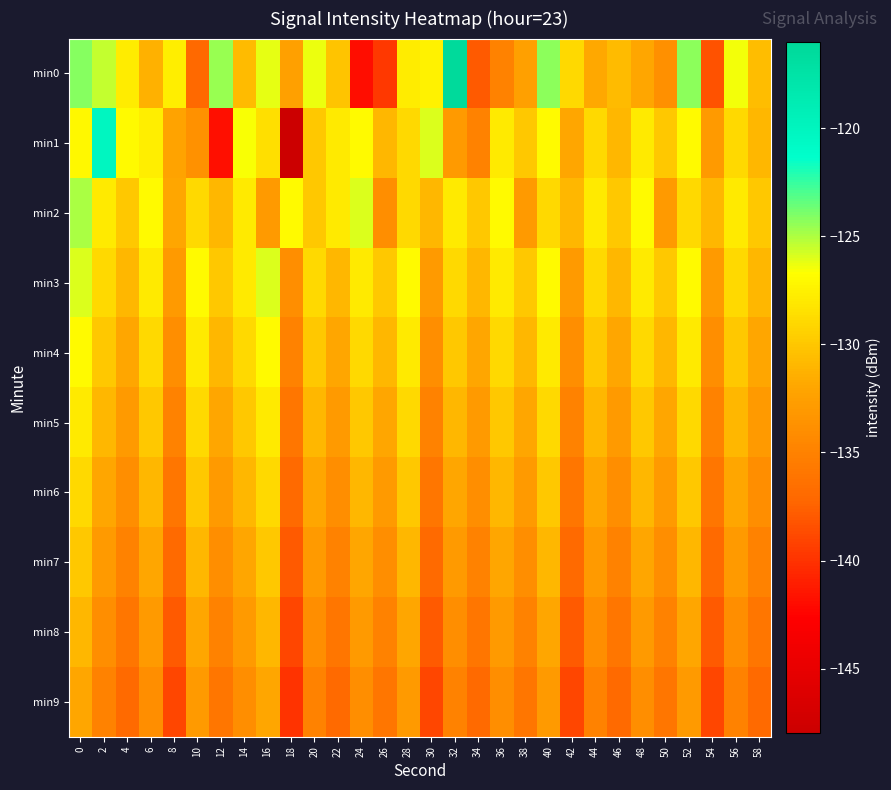

Reading left to right, extract all data points from this chart.

min0: 0=-124.2	2=-125.4	4=-127.8	6=-131.4	8=-127.7	10=-137.1	12=-124.6	14=-130.7	16=-126.2	18=-132.5	20=-126.3	22=-130.1	24=-141.9	26=-139.7	28=-127.8	30=-127.4	32=-116.3	34=-137.9	36=-135.0	38=-132.4	40=-124.3	42=-128.9	44=-131.9	46=-130.7	48=-132.0	50=-133.8	52=-124.3	54=-138.3	56=-126.4	58=-130.6
min1: 0=-127.1	2=-120.2	4=-126.9	6=-127.7	8=-132.2	10=-133.7	12=-141.9	14=-126.6	16=-128.6	18=-148.1	20=-130.0	22=-128.0	24=-127.0	26=-131.0	28=-129.0	30=-126.0	32=-133.0	34=-135.0	36=-128.0	38=-130.0	40=-127.0	42=-132.0	44=-129.0	46=-131.0	48=-128.0	50=-130.0	52=-127.0	54=-133.0	56=-129.0	58=-131.0
min2: 0=-125.0	2=-128.0	4=-130.0	6=-127.0	8=-132.0	10=-129.0	12=-131.0	14=-128.0	16=-133.0	18=-127.0	20=-130.0	22=-128.0	24=-126.0	26=-134.0	28=-129.0	30=-131.0	32=-128.0	34=-130.0	36=-127.0	38=-133.0	40=-129.0	42=-131.0	44=-128.0	46=-130.0	48=-127.0	50=-133.0	52=-129.0	54=-131.0	56=-128.0	58=-130.0
min3: 0=-126.0	2=-129.0	4=-131.0	6=-128.0	8=-133.0	10=-127.0	12=-130.0	14=-128.0	16=-126.0	18=-134.0	20=-129.0	22=-131.0	24=-128.0	26=-130.0	28=-127.0	30=-133.0	32=-129.0	34=-131.0	36=-128.0	38=-130.0	40=-127.0	42=-133.0	44=-129.0	46=-131.0	48=-128.0	50=-130.0	52=-127.0	54=-133.0	56=-129.0	58=-131.0
min4: 0=-127.0	2=-130.0	4=-132.0	6=-129.0	8=-134.0	10=-128.0	12=-131.0	14=-129.0	16=-127.0	18=-135.0	20=-130.0	22=-132.0	24=-129.0	26=-131.0	28=-128.0	30=-134.0	32=-130.0	34=-132.0	36=-129.0	38=-131.0	40=-128.0	42=-134.0	44=-130.0	46=-132.0	48=-129.0	50=-131.0	52=-128.0	54=-134.0	56=-130.0	58=-132.0
min5: 0=-128.0	2=-131.0	4=-133.0	6=-130.0	8=-135.0	10=-129.0	12=-132.0	14=-130.0	16=-128.0	18=-136.0	20=-131.0	22=-133.0	24=-130.0	26=-132.0	28=-129.0	30=-135.0	32=-131.0	34=-133.0	36=-130.0	38=-132.0	40=-129.0	42=-135.0	44=-131.0	46=-133.0	48=-130.0	50=-132.0	52=-129.0	54=-135.0	56=-131.0	58=-133.0
min6: 0=-129.0	2=-132.0	4=-134.0	6=-131.0	8=-136.0	10=-130.0	12=-133.0	14=-131.0	16=-129.0	18=-137.0	20=-132.0	22=-134.0	24=-131.0	26=-133.0	28=-130.0	30=-136.0	32=-132.0	34=-134.0	36=-131.0	38=-133.0	40=-130.0	42=-136.0	44=-132.0	46=-134.0	48=-131.0	50=-133.0	52=-130.0	54=-136.0	56=-132.0	58=-134.0
min7: 0=-130.0	2=-133.0	4=-135.0	6=-132.0	8=-137.0	10=-131.0	12=-134.0	14=-132.0	16=-130.0	18=-138.0	20=-133.0	22=-135.0	24=-132.0	26=-134.0	28=-131.0	30=-137.0	32=-133.0	34=-135.0	36=-132.0	38=-134.0	40=-131.0	42=-137.0	44=-133.0	46=-135.0	48=-132.0	50=-134.0	52=-131.0	54=-137.0	56=-133.0	58=-135.0
min8: 0=-131.0	2=-134.0	4=-136.0	6=-133.0	8=-138.0	10=-132.0	12=-135.0	14=-133.0	16=-131.0	18=-139.0	20=-134.0	22=-136.0	24=-133.0	26=-135.0	28=-132.0	30=-138.0	32=-134.0	34=-136.0	36=-133.0	38=-135.0	40=-132.0	42=-138.0	44=-134.0	46=-136.0	48=-133.0	50=-135.0	52=-132.0	54=-138.0	56=-134.0	58=-136.0
min9: 0=-132.0	2=-135.0	4=-137.0	6=-134.0	8=-139.0	10=-133.0	12=-136.0	14=-134.0	16=-132.0	18=-140.0	20=-135.0	22=-137.0	24=-134.0	26=-136.0	28=-133.0	30=-139.0	32=-135.0	34=-137.0	36=-134.0	38=-136.0	40=-133.0	42=-139.0	44=-135.0	46=-137.0	48=-134.0	50=-136.0	52=-133.0	54=-139.0	56=-135.0	58=-137.0